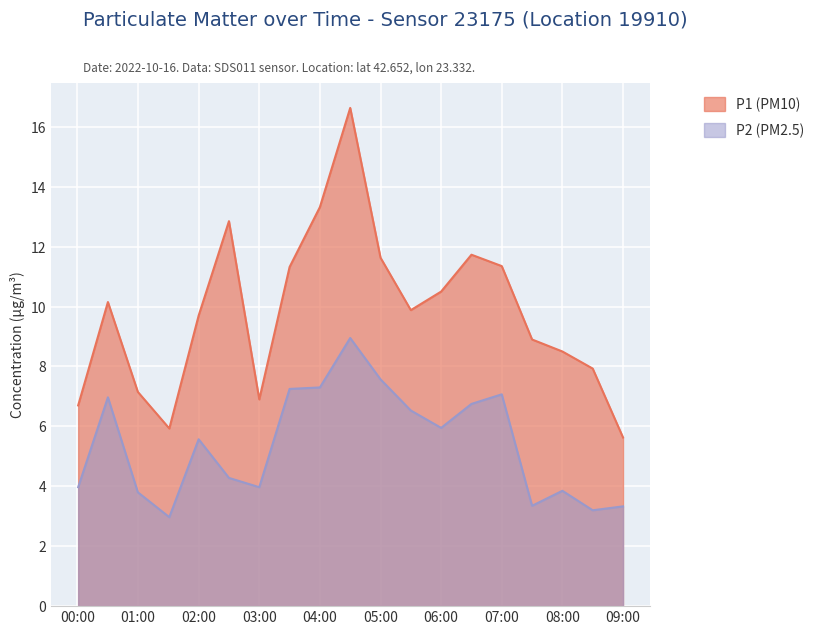

Reading left to right, transcribe all the data shown in this chart.

P1 (PM10): 6.7	10.2	7.2	5.9	9.7	12.8	6.9	11.3	13.3	16.6	11.6	9.9	10.5	11.7	11.3	8.9	8.5	7.9	5.6
P2 (PM2.5): 4.0	7.0	3.8	3.0	5.6	4.3	4.0	7.2	7.3	8.9	7.6	6.5	6.0	6.8	7.1	3.4	3.9	3.2	3.3